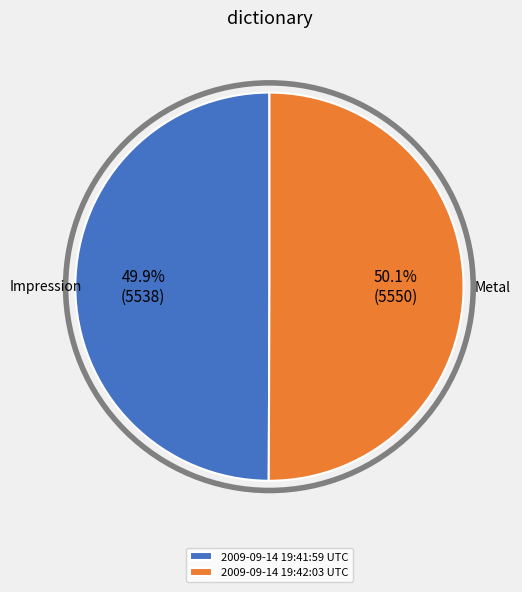

What percentage do 2009-09-14 19:42:03 UTC and 2009-09-14 19:41:59 UTC together represent?

100.0%